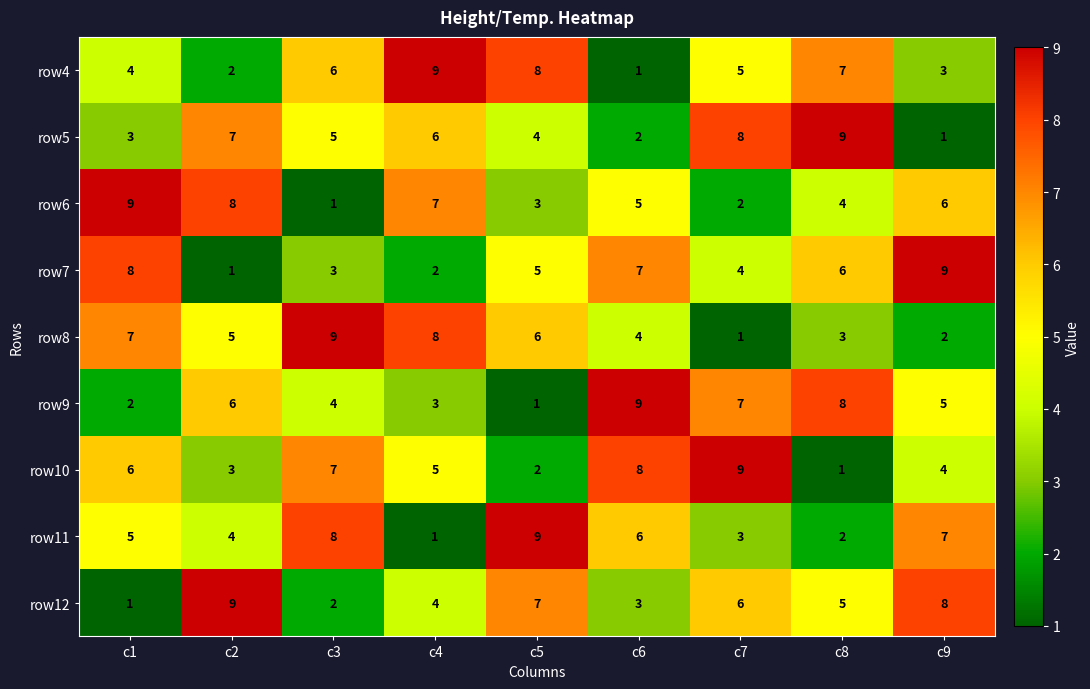

What is the sum of the row5 values at c5 and c3?

9